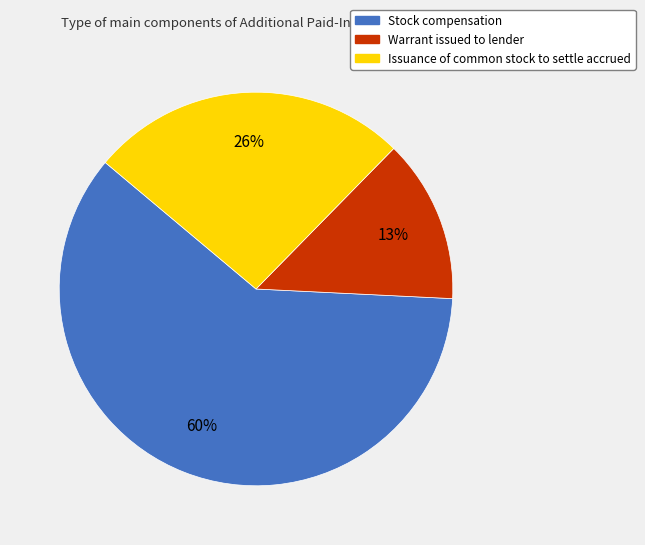

Does Stock compensation represent more than half of the total?

Yes